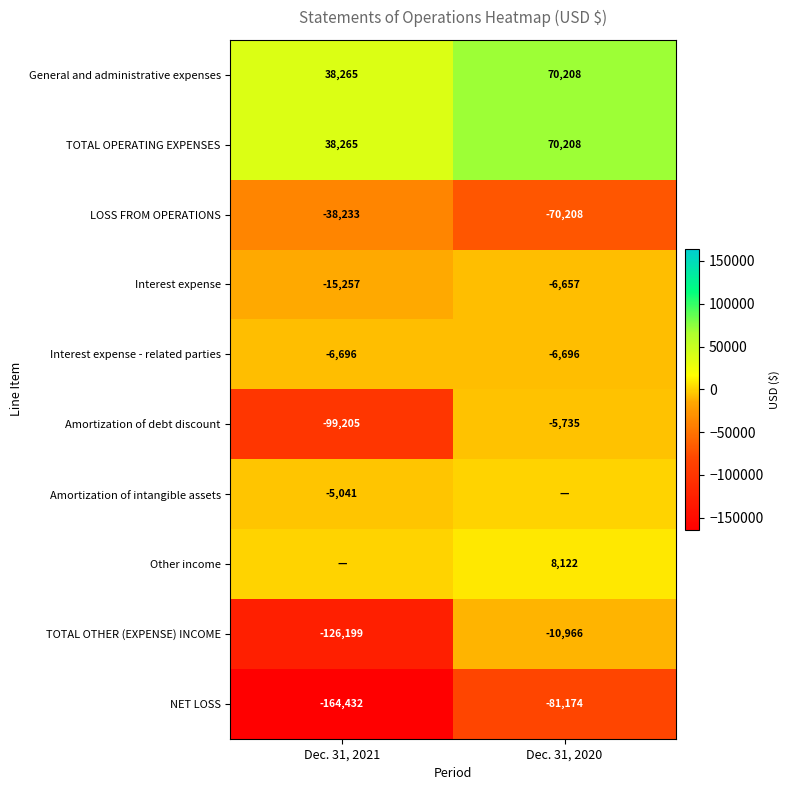

At which label does General and administrative expenses reach its minimum?

Dec. 31, 2021